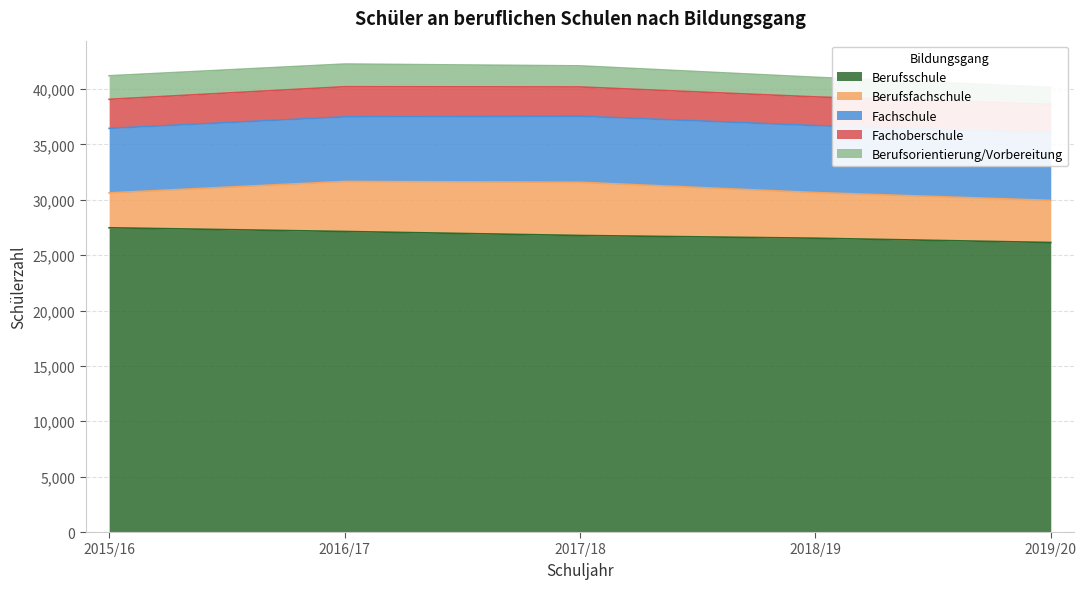

Is it true that Berufsfachschule equals 6804 at 2017/18?

False